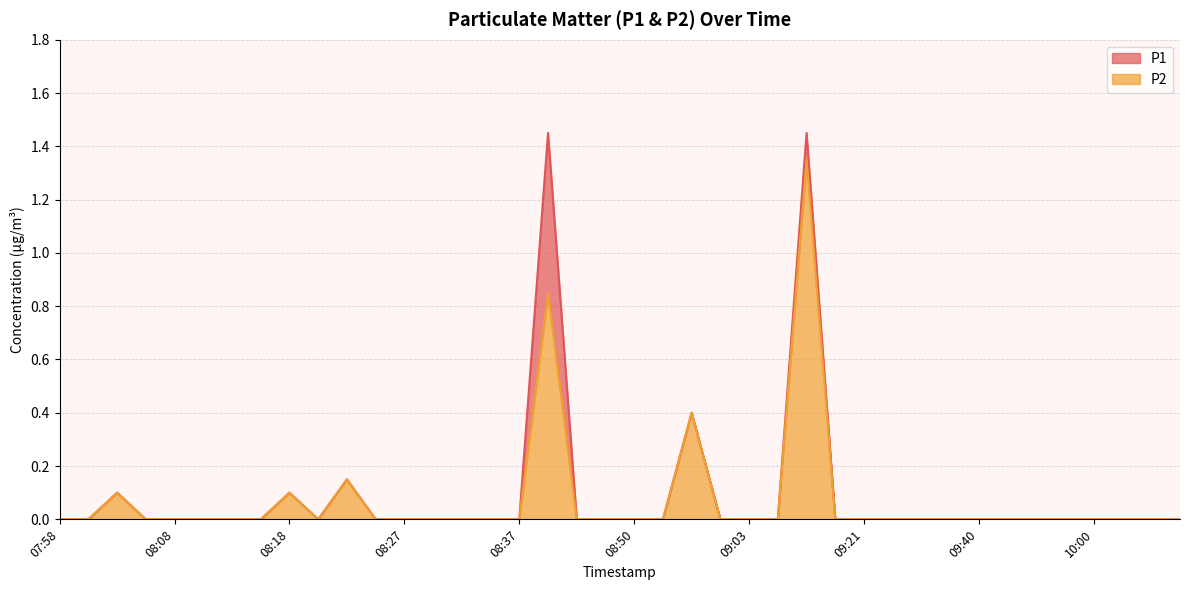

What is the difference between the second highest and minimum values in the P1 series?

1.4